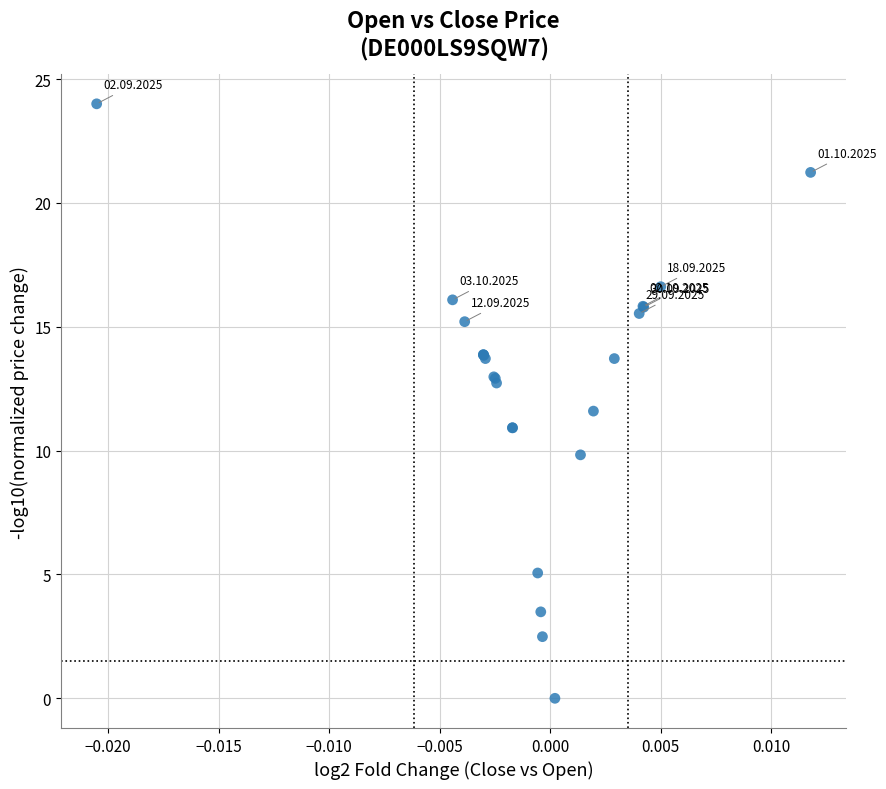

What Y value in the scatter plot is closest to 12?

11.6